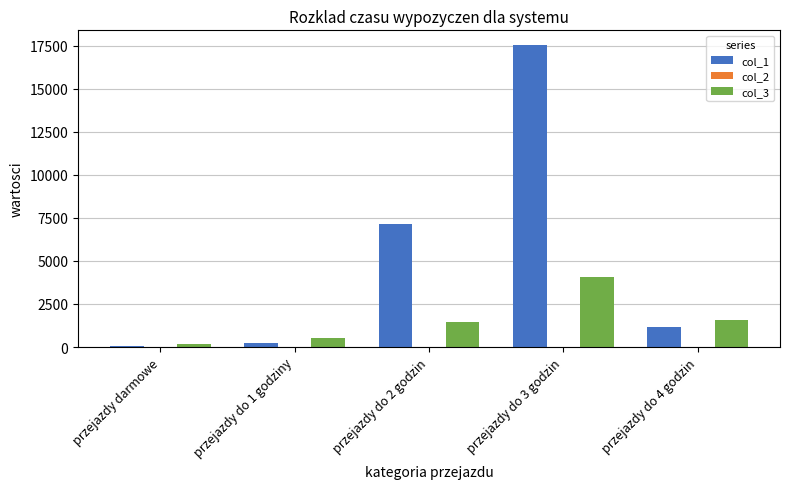

Which series has the largest total across all categories?

col_1